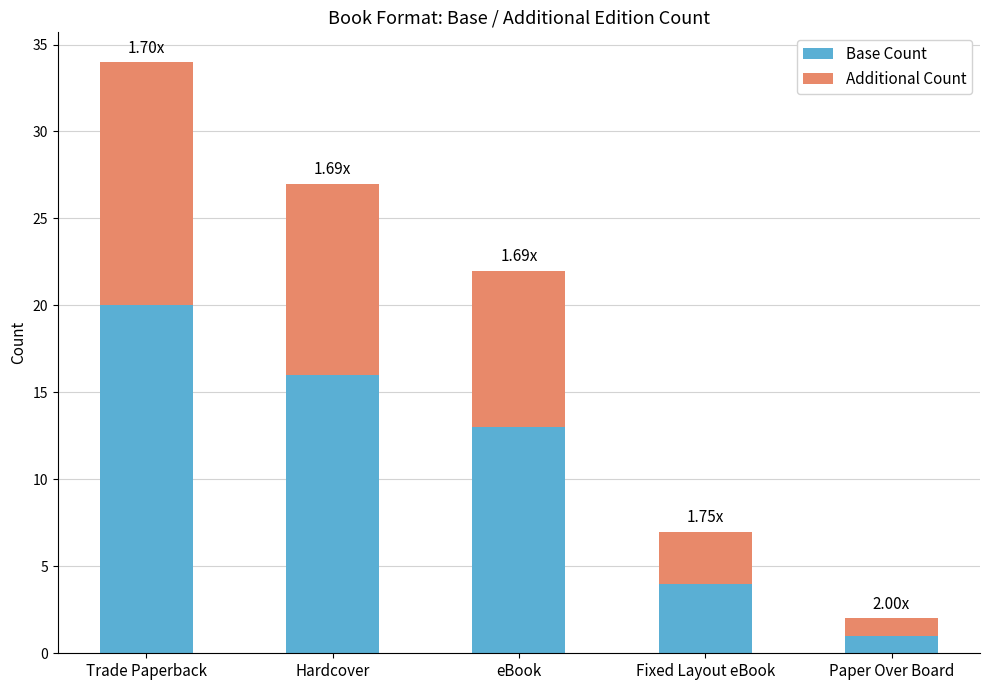

What is the average value of the Base Count series?

11